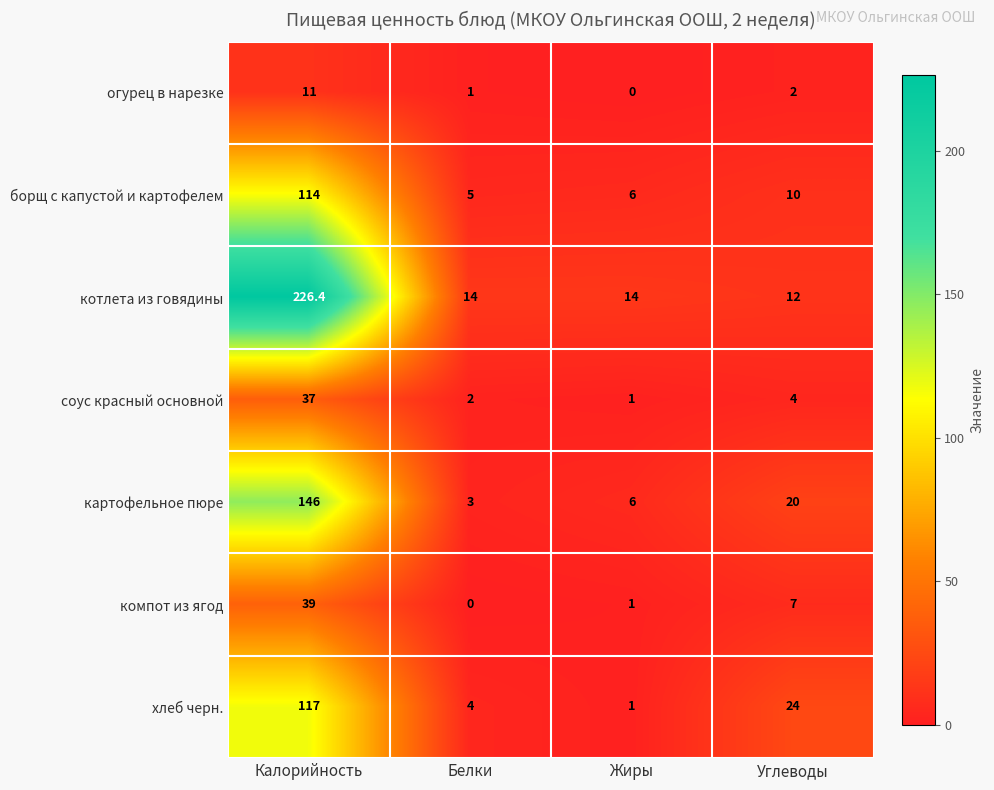

At how many categories does at least one series exceed 34?

1